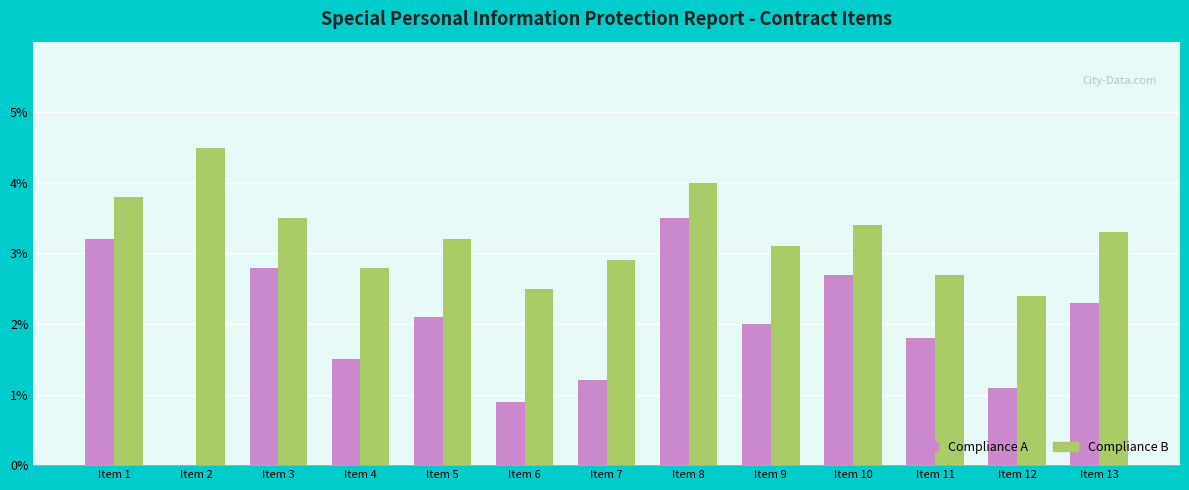

What is the sum of all Compliance A values?

25.1